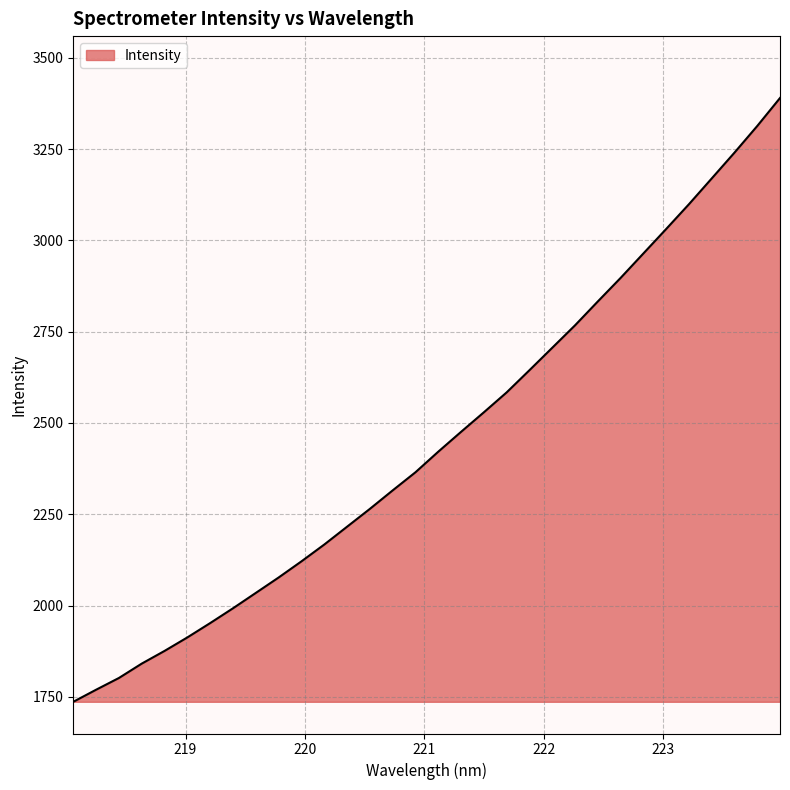

What is the minimum value shown in the chart?

1736.5